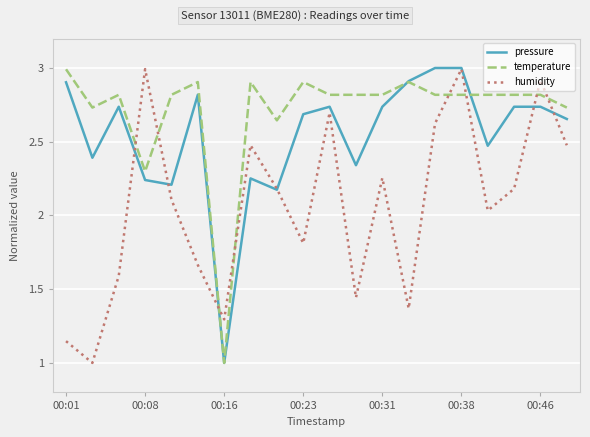

What is the lowest value of the temperature series?

1.0